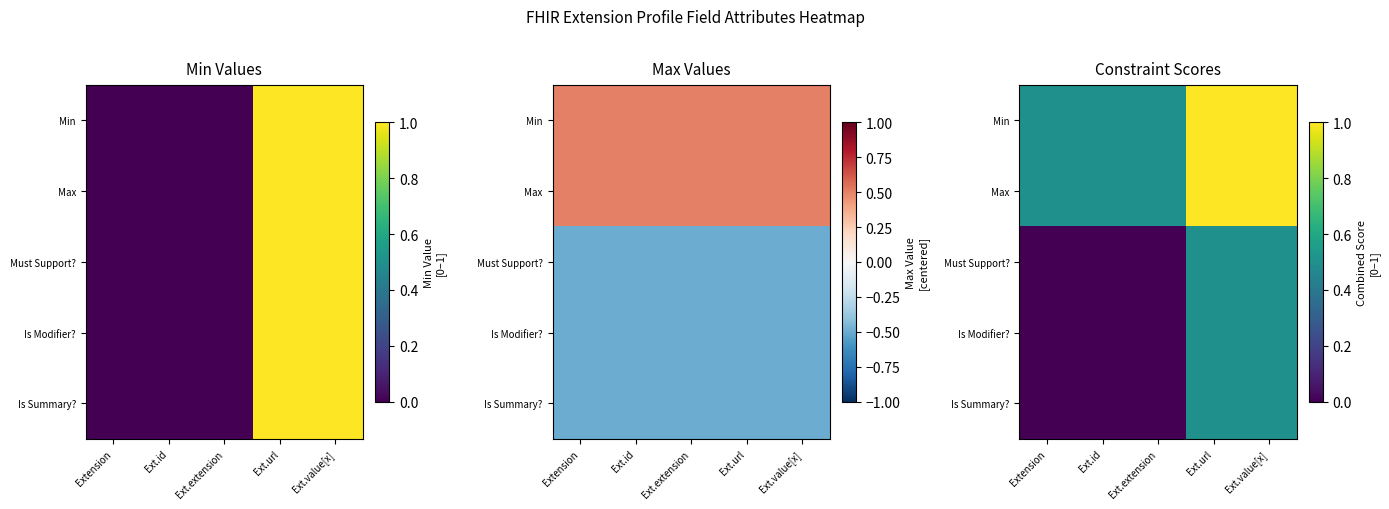

Is it true that Is Summary? equals 0.5 at Ext.url?

True